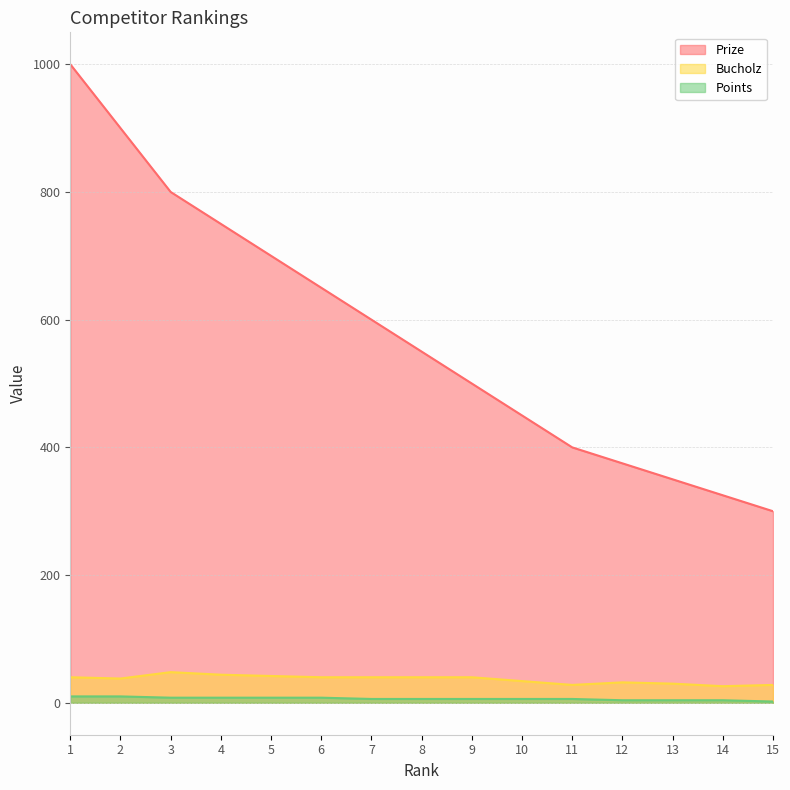

Between 5 and 14, which series saw the biggest shift?

Prize